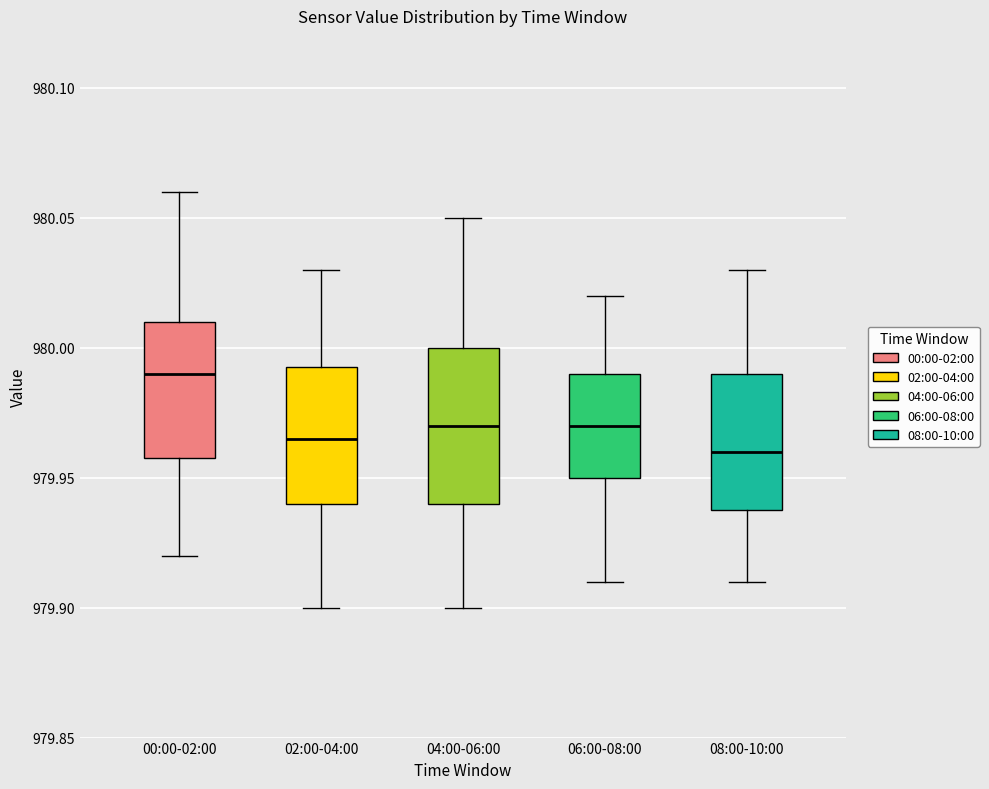

Reading left to right, read every box against the y-axis: the position of its median line, the range the box covers, and the ends of its whiskers. The values are not printed on the chart, so give them approximately, as read against the axis.

00:00-02:00: median 979.990, box 979.960 to 980.010, whiskers 979.920 to 980.060
02:00-04:00: median 979.965, box 979.940 to 979.995, whiskers 979.900 to 980.030
04:00-06:00: median 979.970, box 979.940 to 980.000, whiskers 979.900 to 980.050
06:00-08:00: median 979.970, box 979.950 to 979.990, whiskers 979.910 to 980.020
08:00-10:00: median 979.960, box 979.940 to 979.990, whiskers 979.910 to 980.030